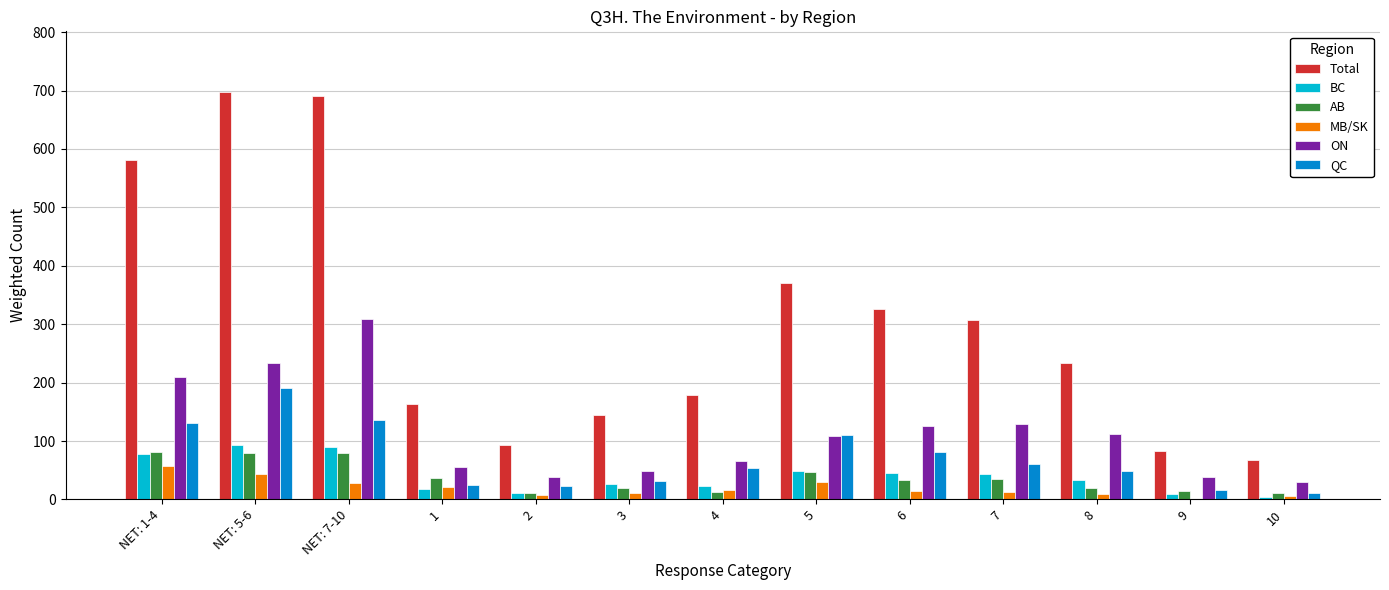

What is the highest value of the ON series?

309.7